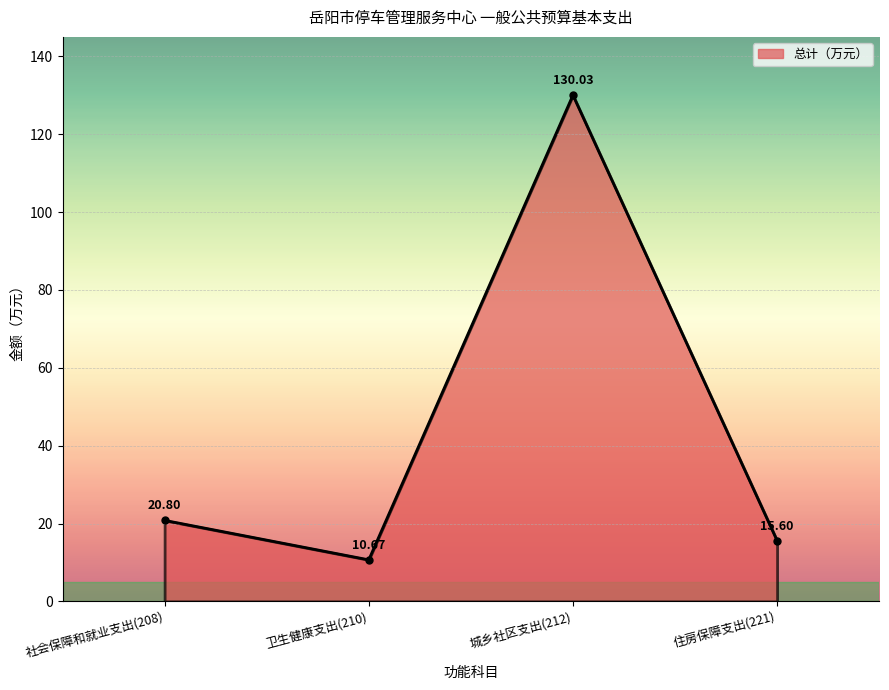

Rank the categories by value from highest to lowest.

城乡社区支出(212), 社会保障和就业支出(208), 住房保障支出(221), 卫生健康支出(210)